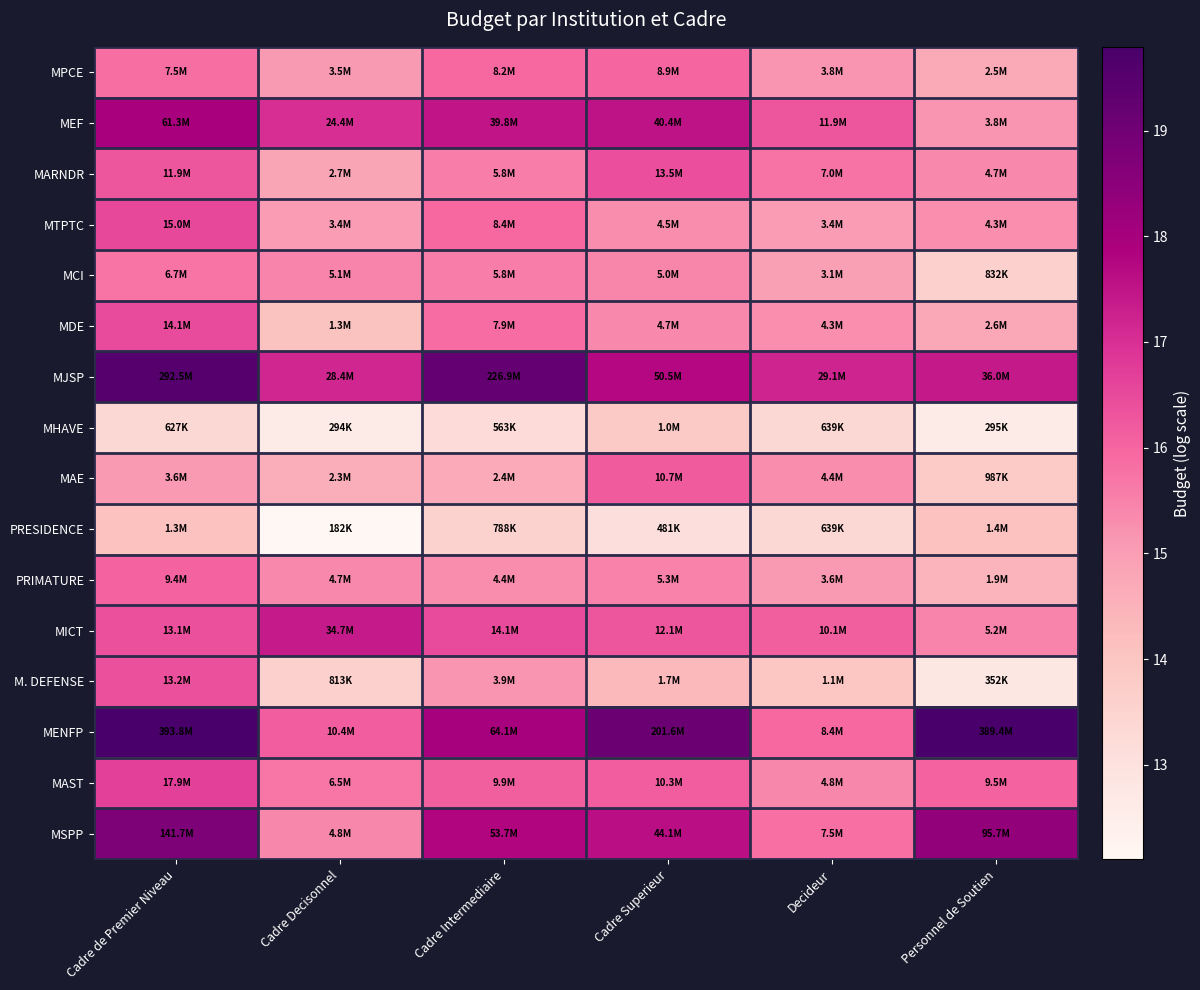

Which category has the highest value across all series?

Cadre de Premier Niveau